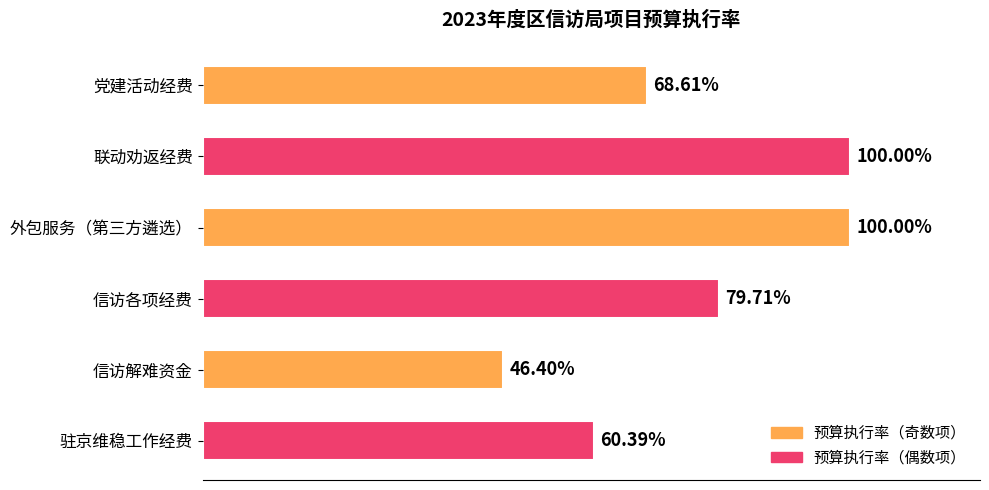

What is the difference between the maximum and minimum values?

0.5